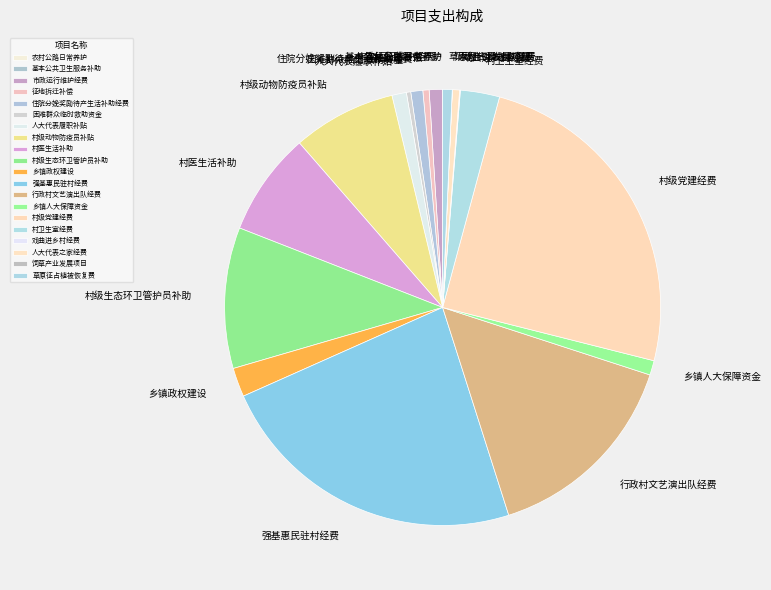

Does any single category account for the majority?

No